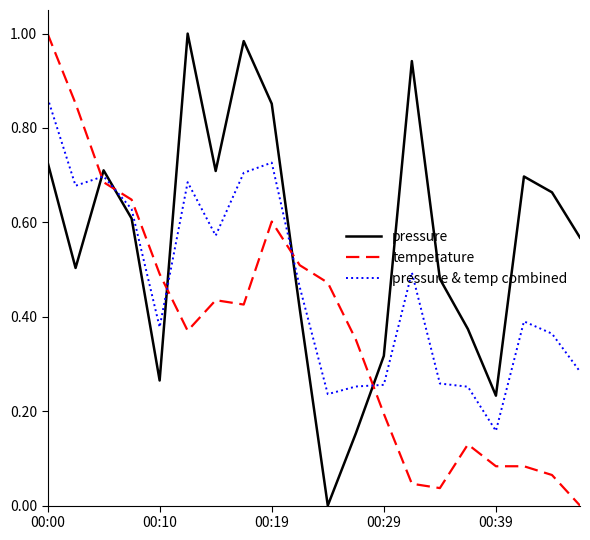

Which series has the largest total across all categories?

pressure